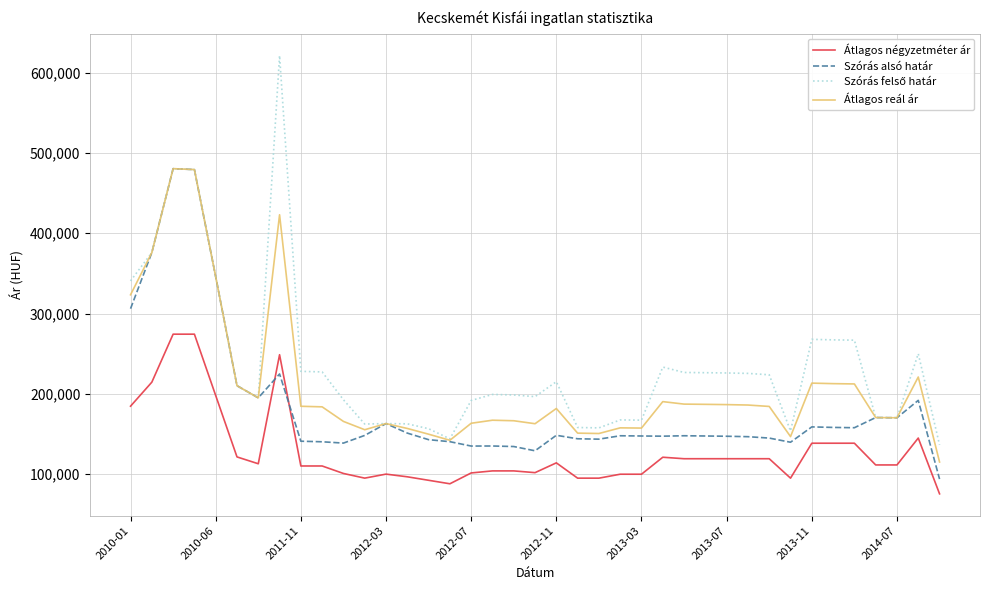

What is the maximum value shown in the chart?

621270